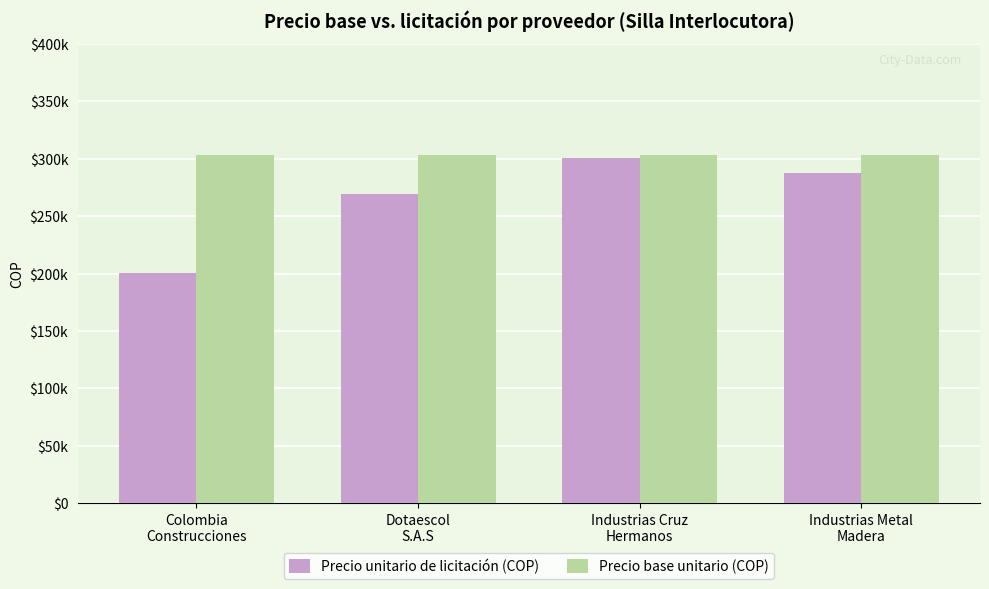

At which label is Precio unitario de licitación (COP) closest to 250273?

Dotaescol
S.A.S